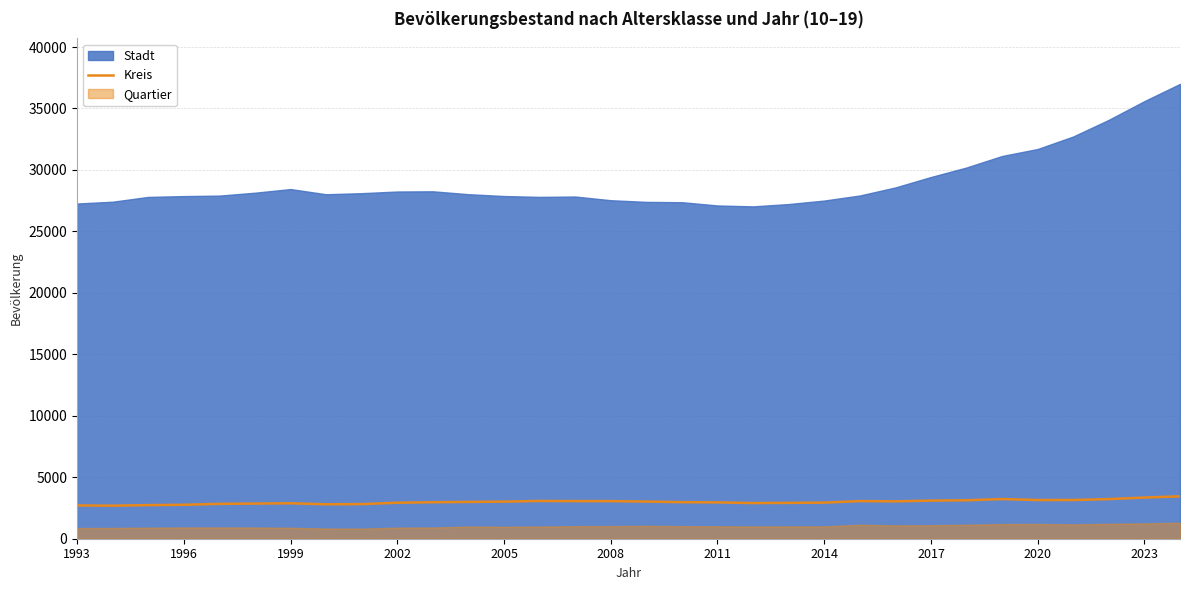

What is the maximum value for Kreis?

3450